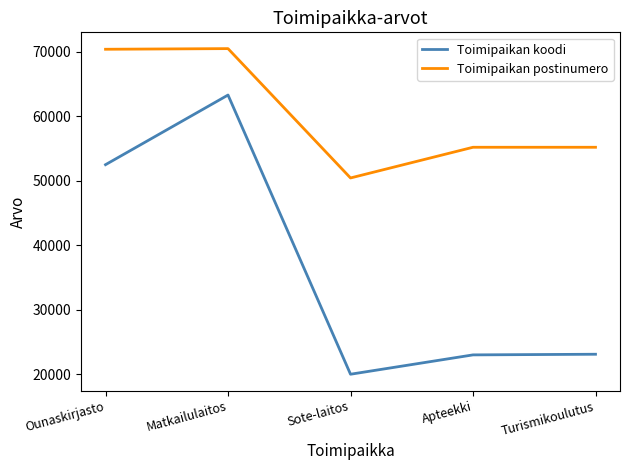

What is the difference between the highest and lowest values at Sote-laitos?

30440